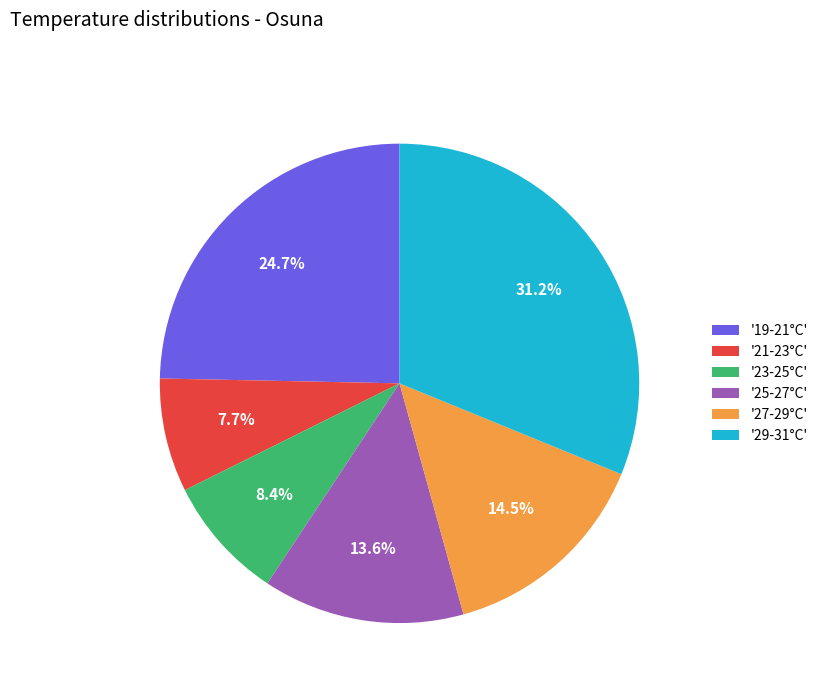

Which has a higher value, '21-23°C' or '19-21°C'?

'19-21°C'